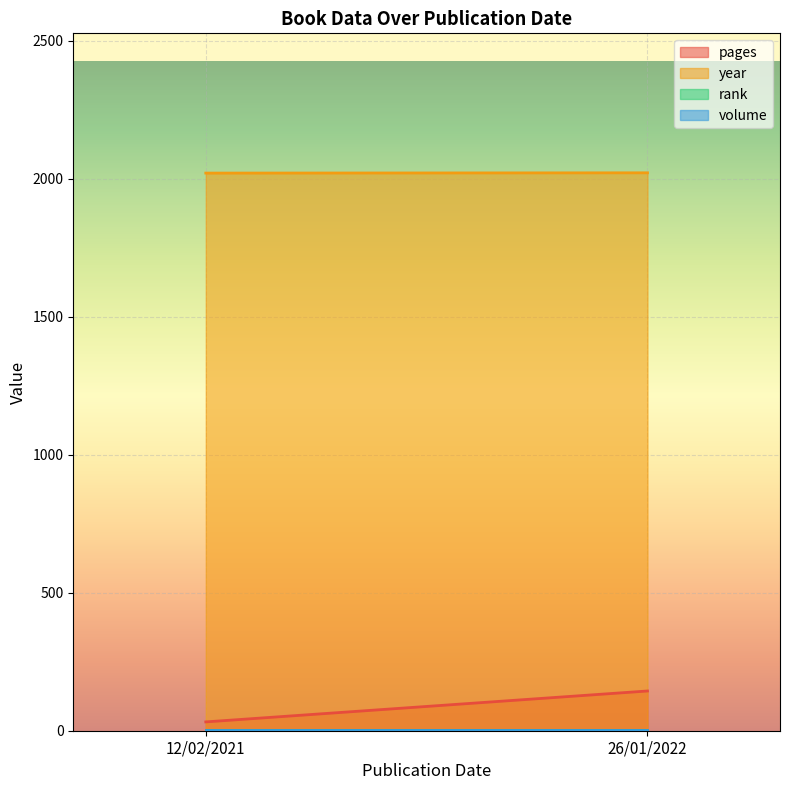

What position from the right is 12/02/2021?

2